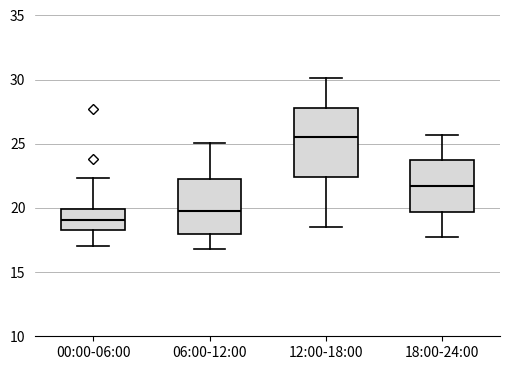

Reading left to right, transcribe this box plot: for each box, give where its median line is, the range the box spans, and where its two whiskers end, as read against the y-axis. The values are not printed on the chart, so give them approximately, as read against the axis.

00:00-06:00: median 19.0, box 18.5 to 20.0, whiskers 17.0 to 22.5
06:00-12:00: median 20.0, box 18.0 to 22.5, whiskers 17.0 to 25.0
12:00-18:00: median 25.5, box 22.5 to 28.0, whiskers 18.5 to 30.0
18:00-24:00: median 21.5, box 19.5 to 23.5, whiskers 17.5 to 25.5